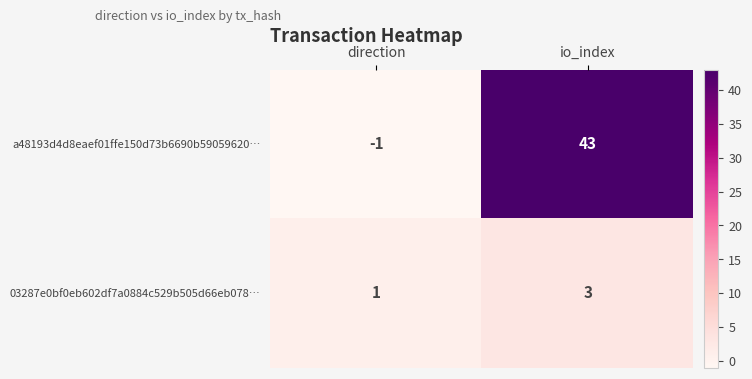

At how many categories does at least one series exceed 22?

1